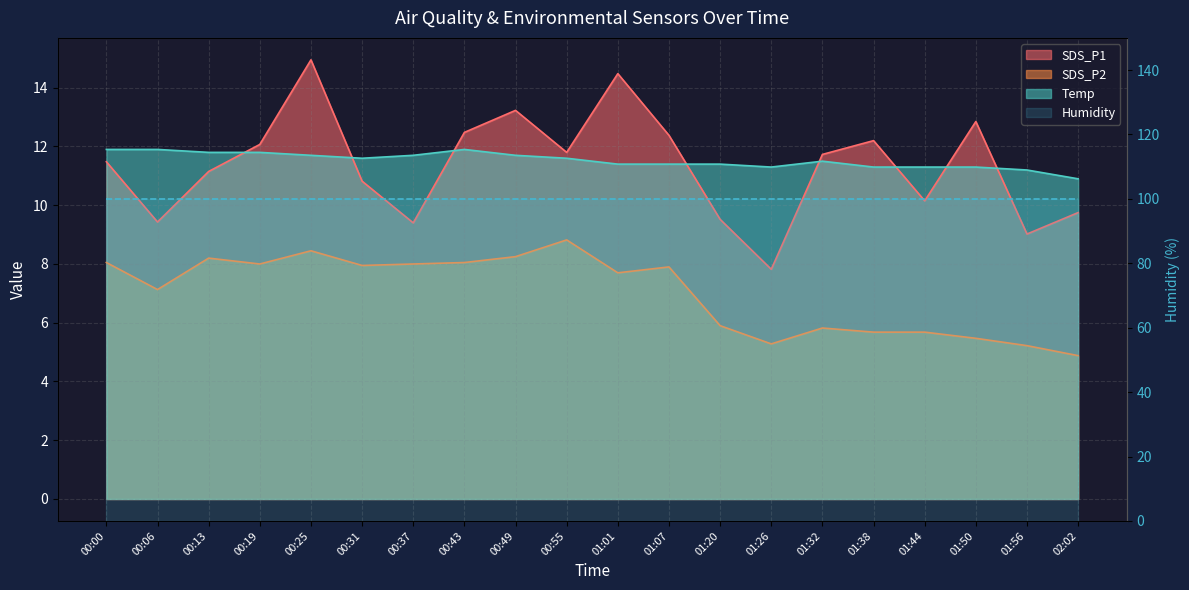

What is the value of the SDS_P1 point at the 12th from the left?

12.4